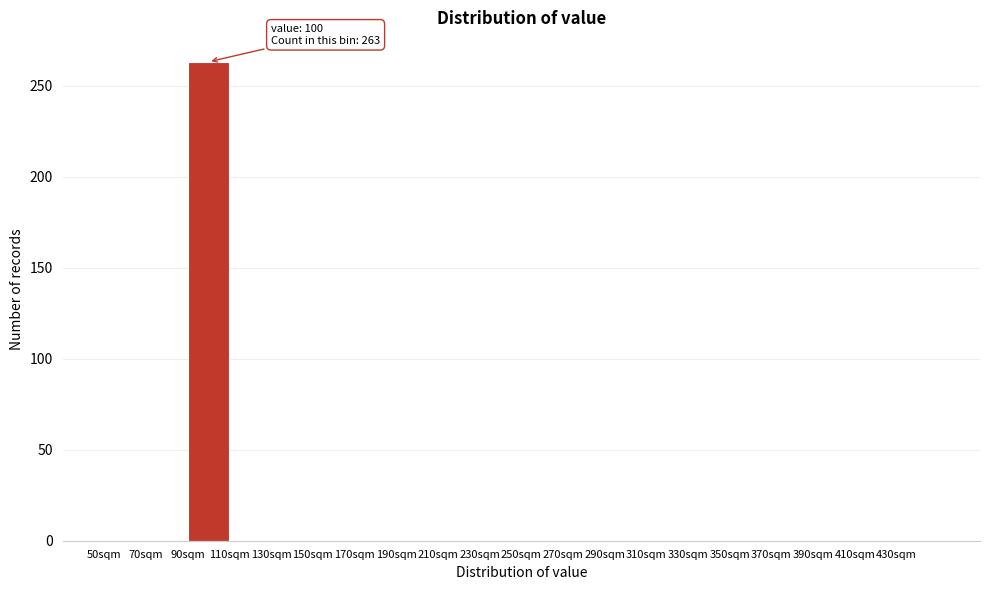

Which range on the x-axis has the tallest bar?

90 to 110